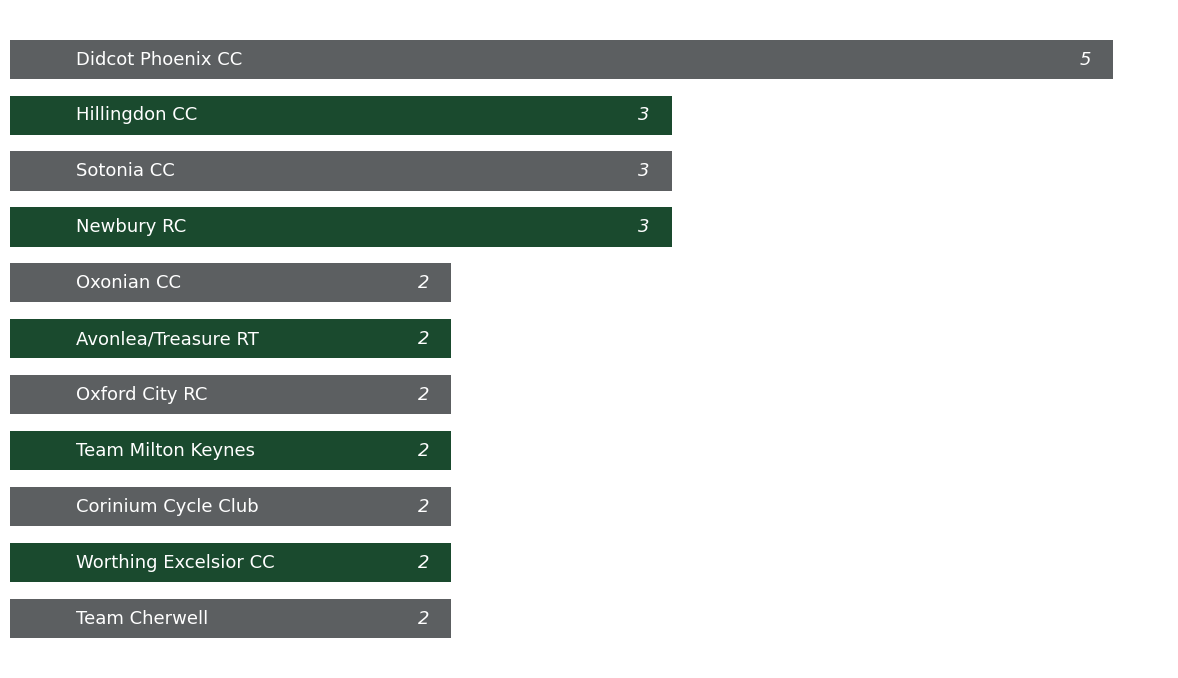

Does the chart contain any negative values?

No